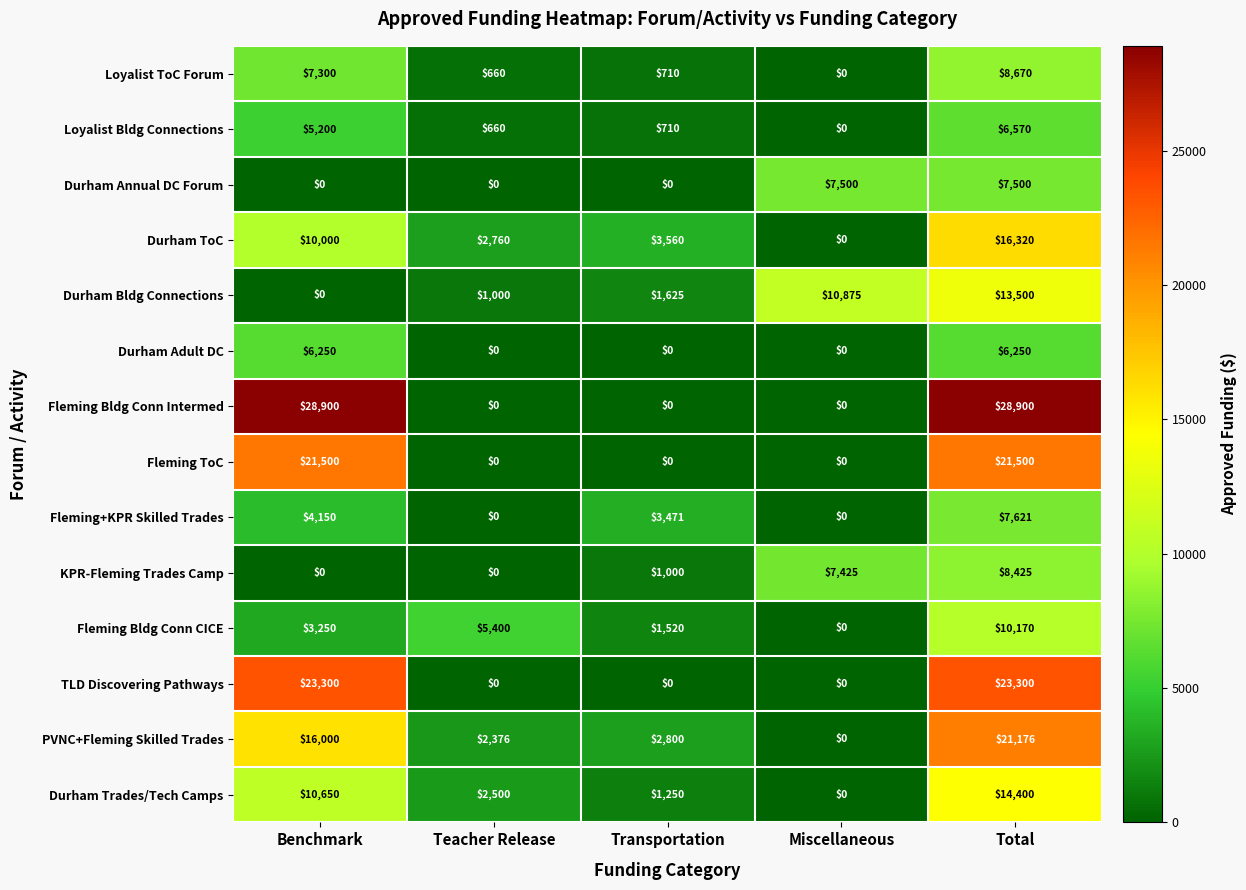

Between Transportation and Total, which series saw the biggest shift?

Fleming Bldg Conn Intermed